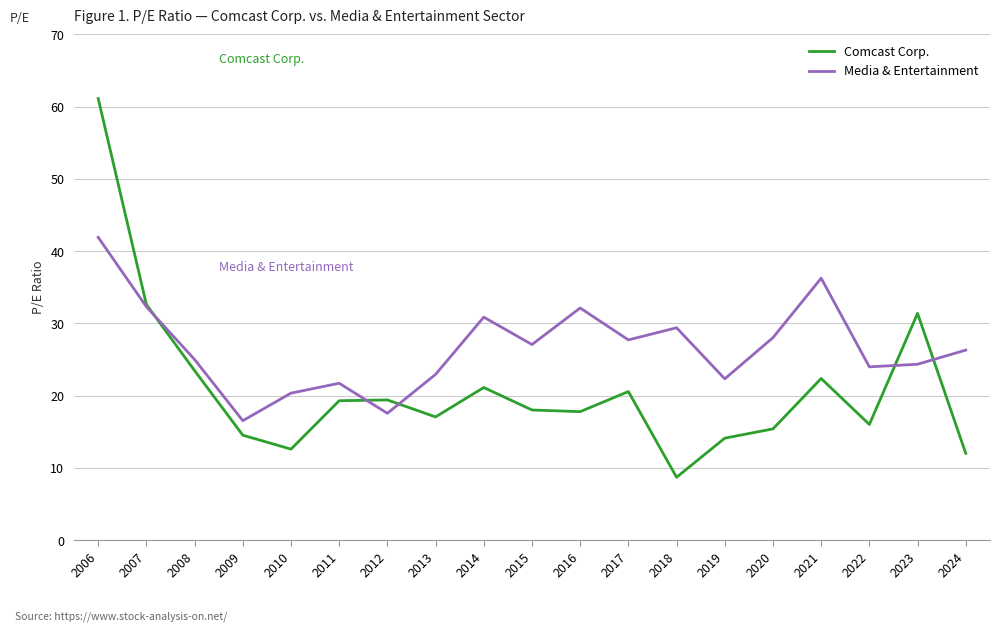

How many intersections are there between Media & Entertainment and Comcast Corp.?

5